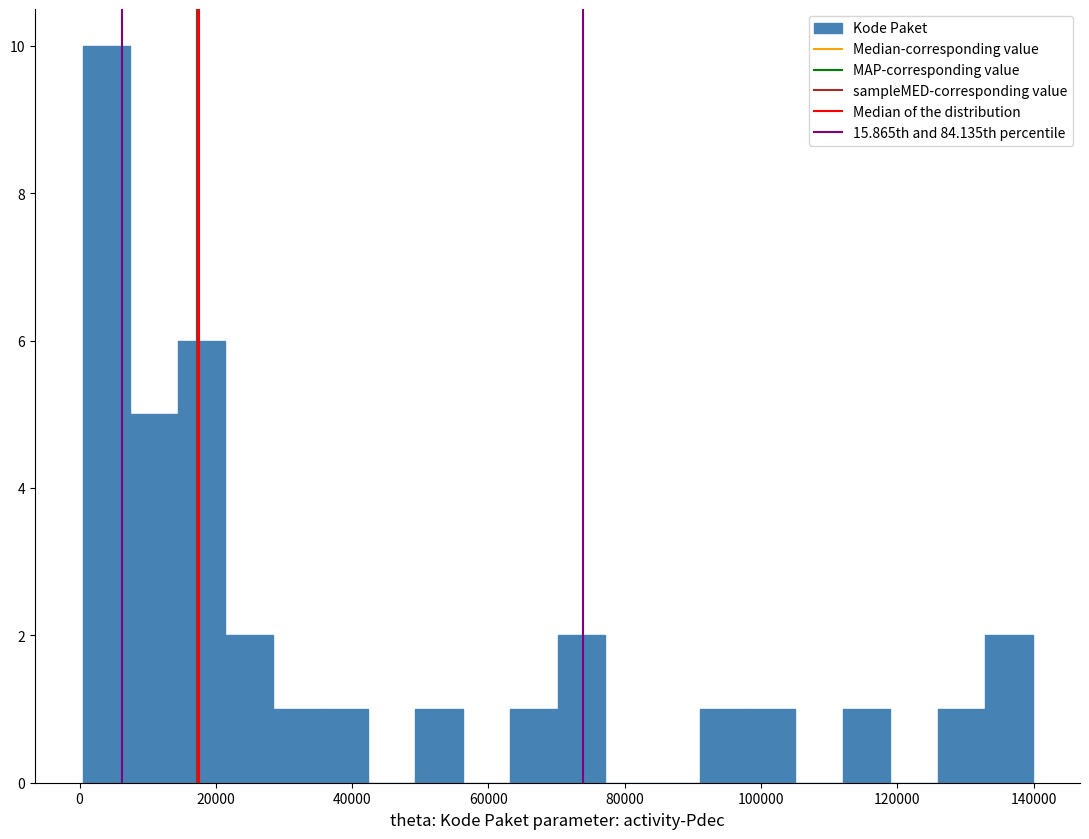

Read against the x-axis, roughly where is the centre of the tallest bar?

4000